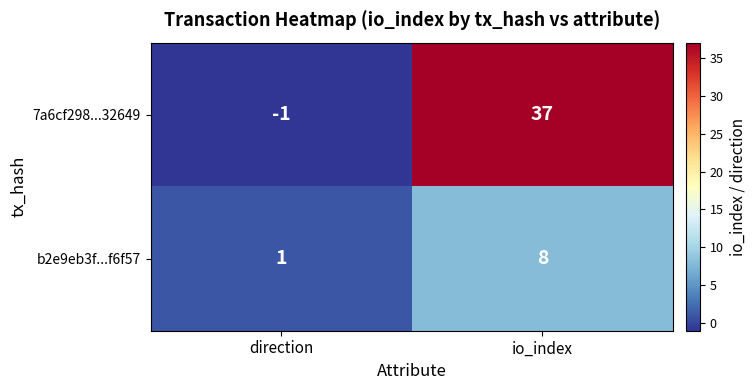

What is the average value of the 7a6cf298...32649 series?

18